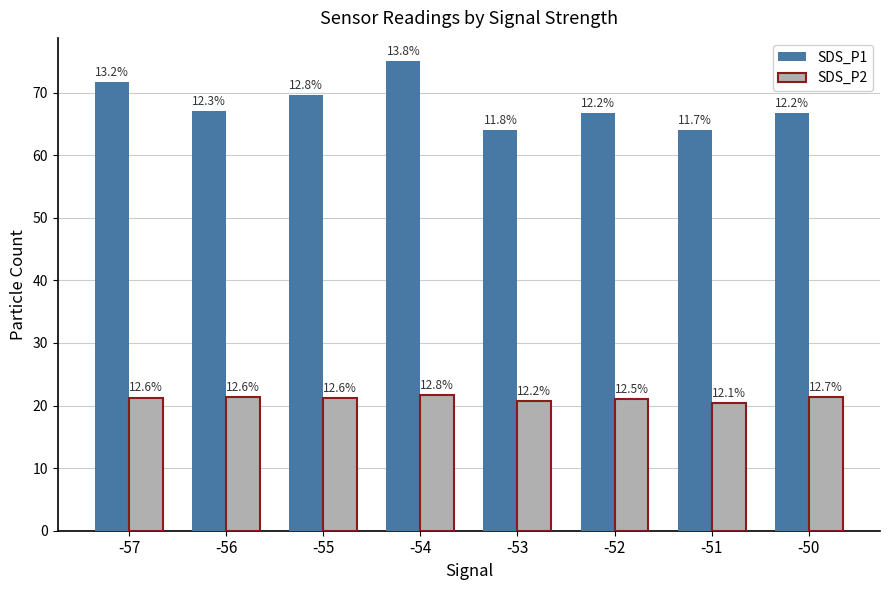

Does the chart contain stacked bars?

No